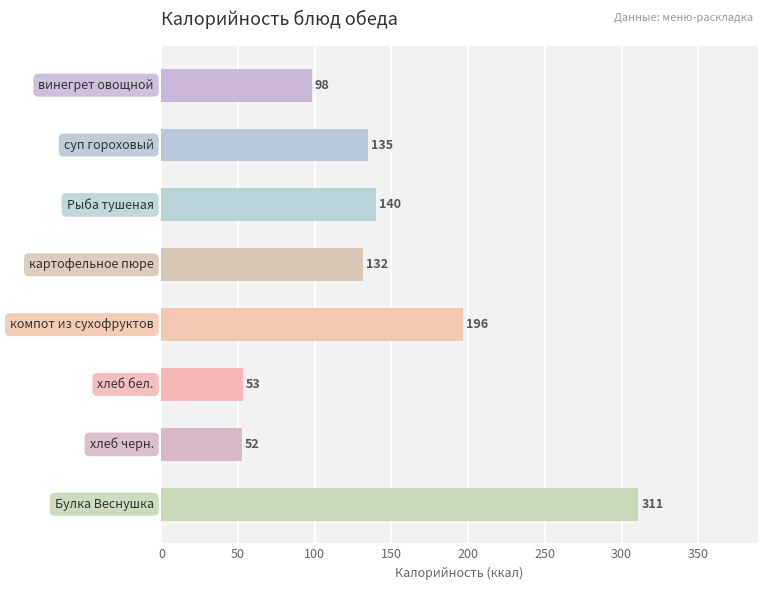

What is the greatest value displayed?

311.0